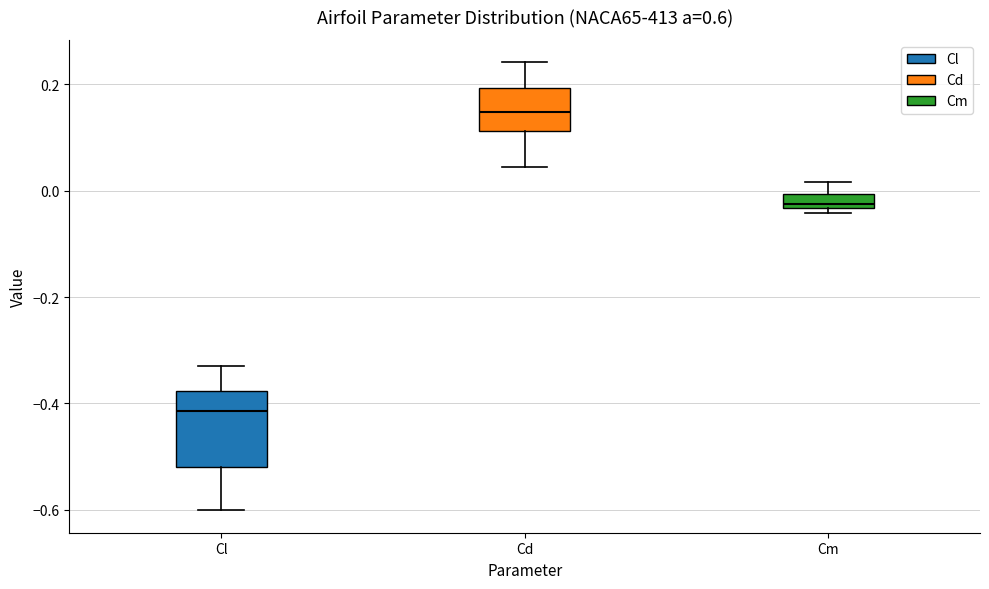

Which box's median line is the highest?

Cd